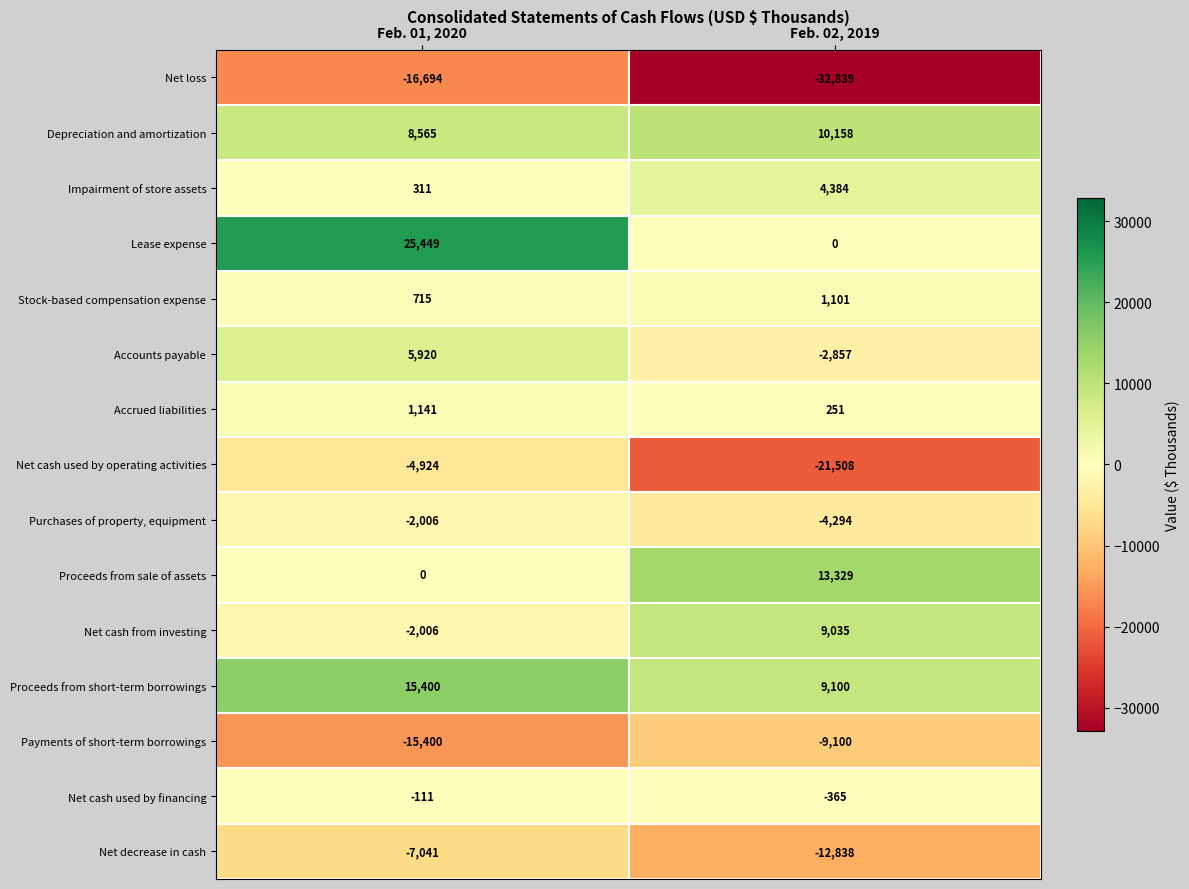

True or false: Net decrease in cash has a value of -2644 at Feb. 02, 2019.

False